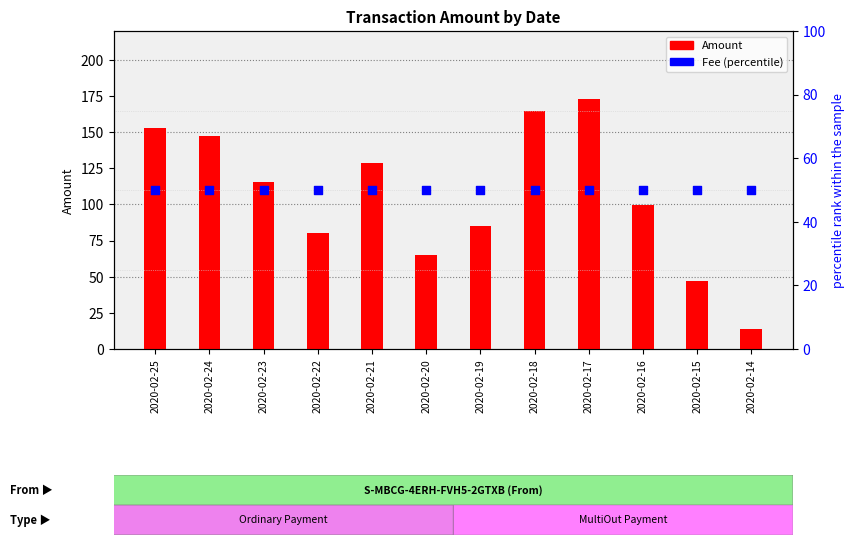

Which series reaches the maximum Y coordinate?

Amount